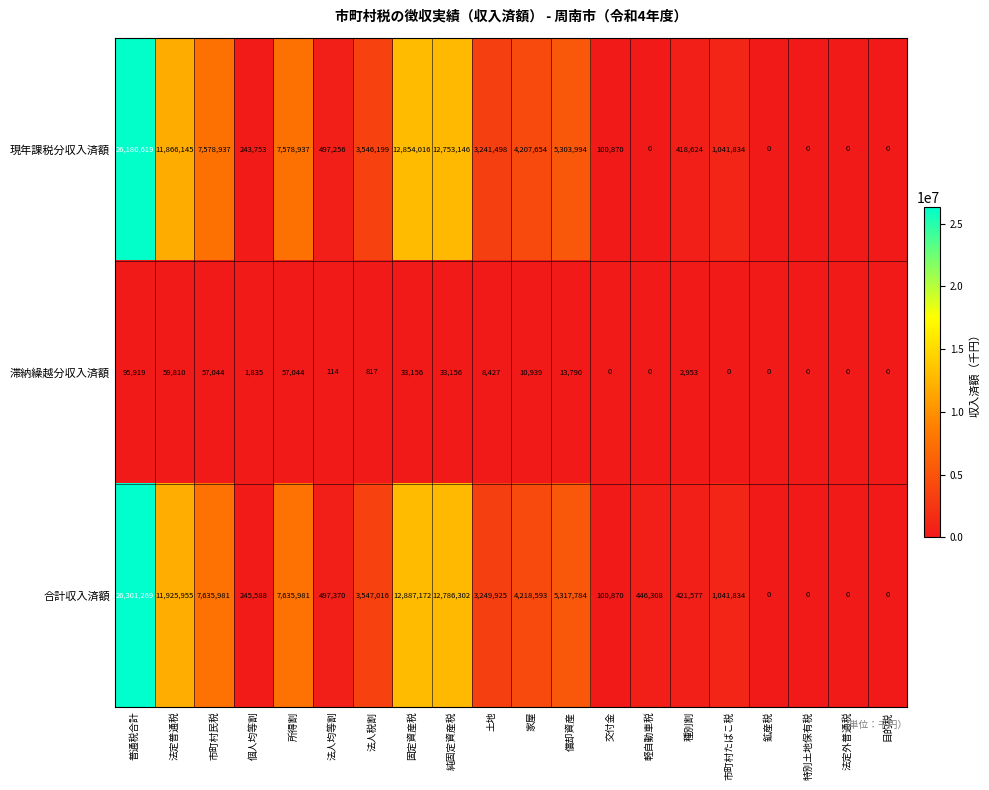

Between 土地 and 交付金, which series saw the biggest shift?

合計収入済額